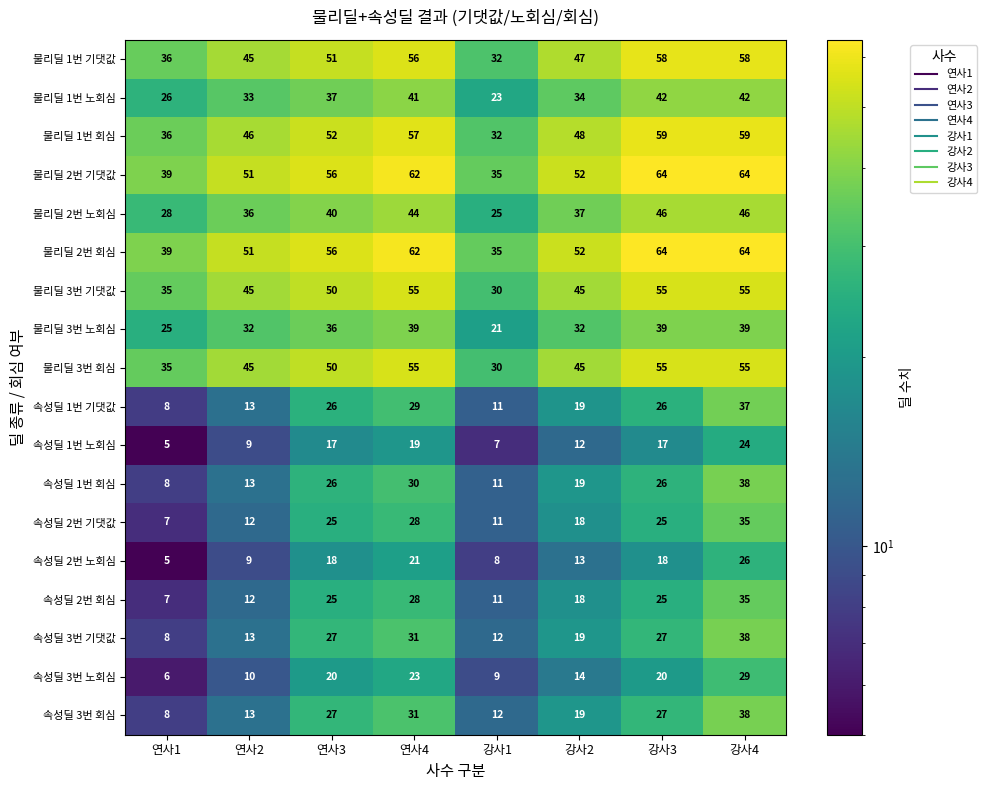

What is the lowest value of the 속성딜 3번 노회심 series?

6